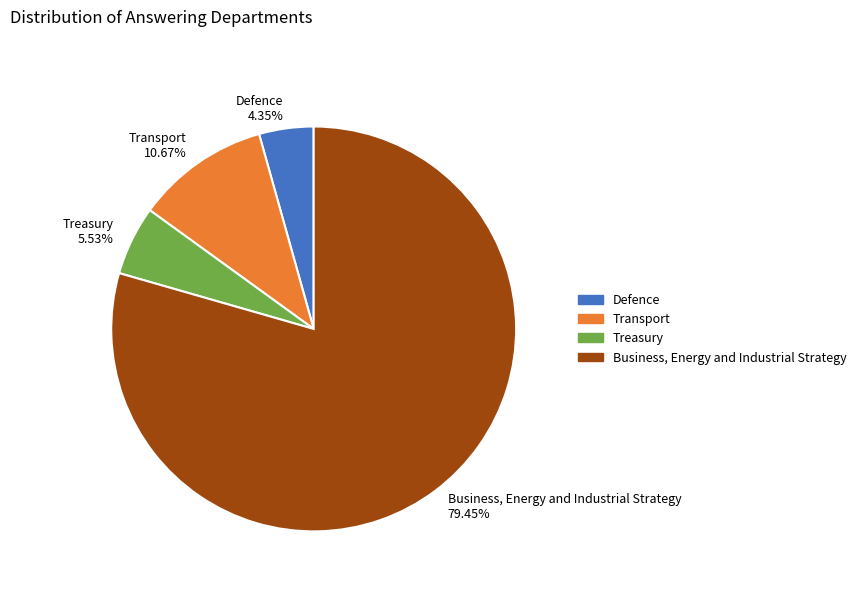

To the nearest percent, what is the average slice percentage?

25%